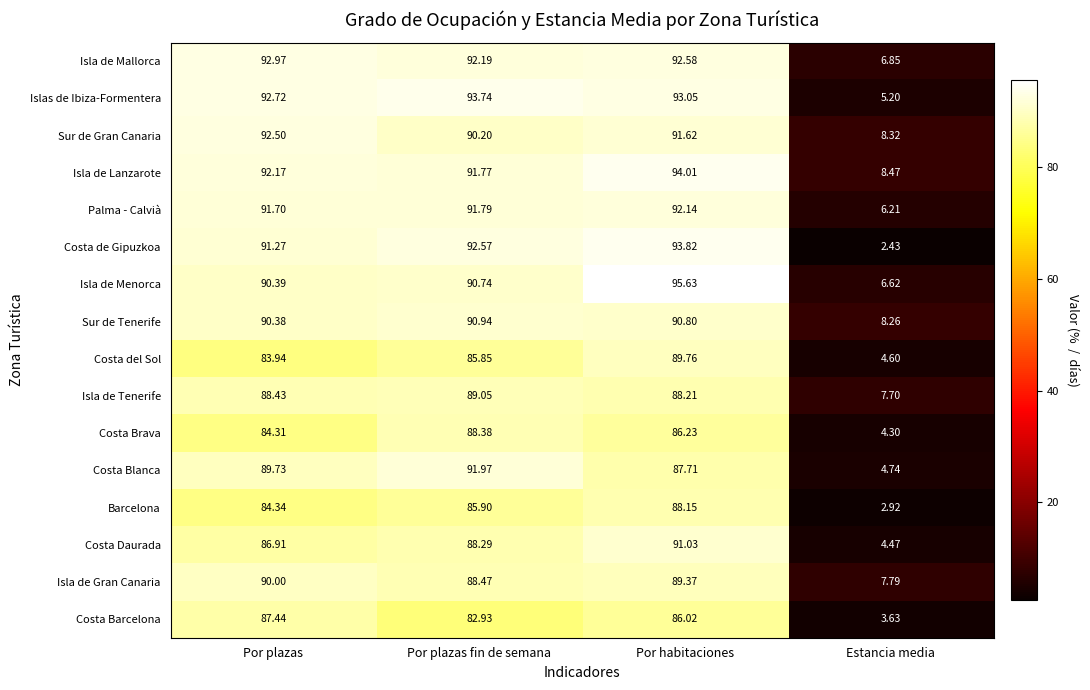

Where does the Sur de Gran Canaria series first go above 91?

Por plazas